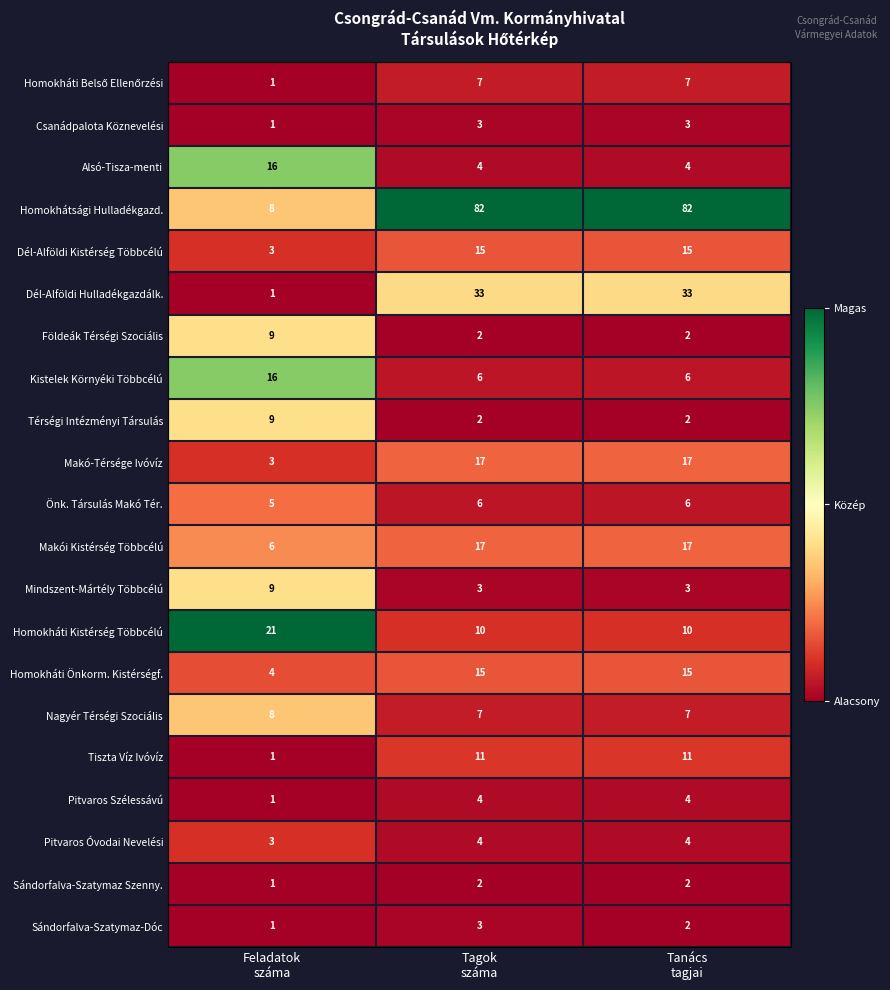

How many distinct data groups are displayed?

21